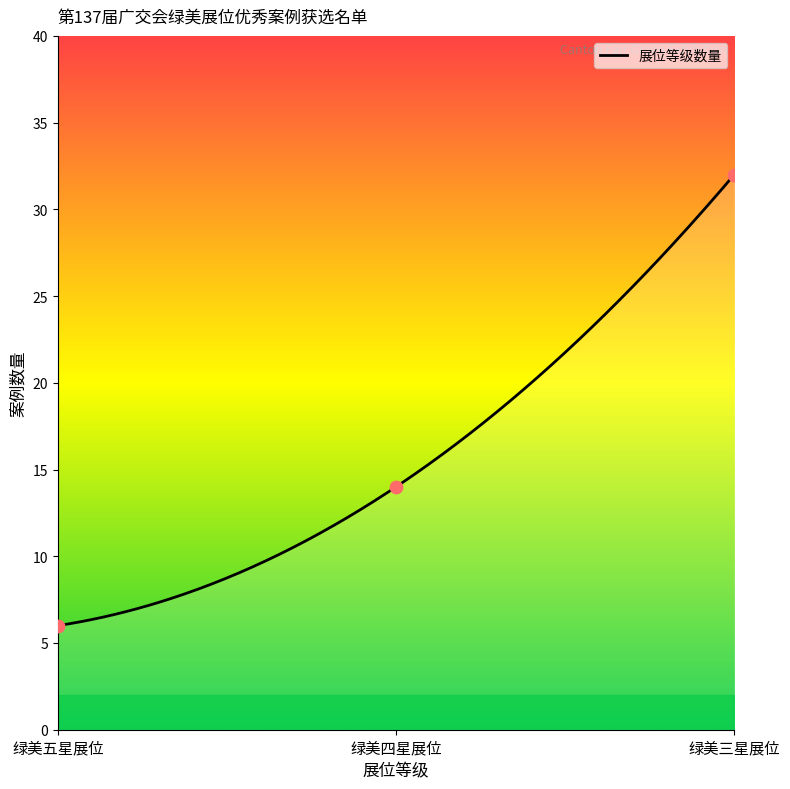

Approximately how many times larger is the value at 绿美三星展位 compared to 绿美四星展位?

2.3